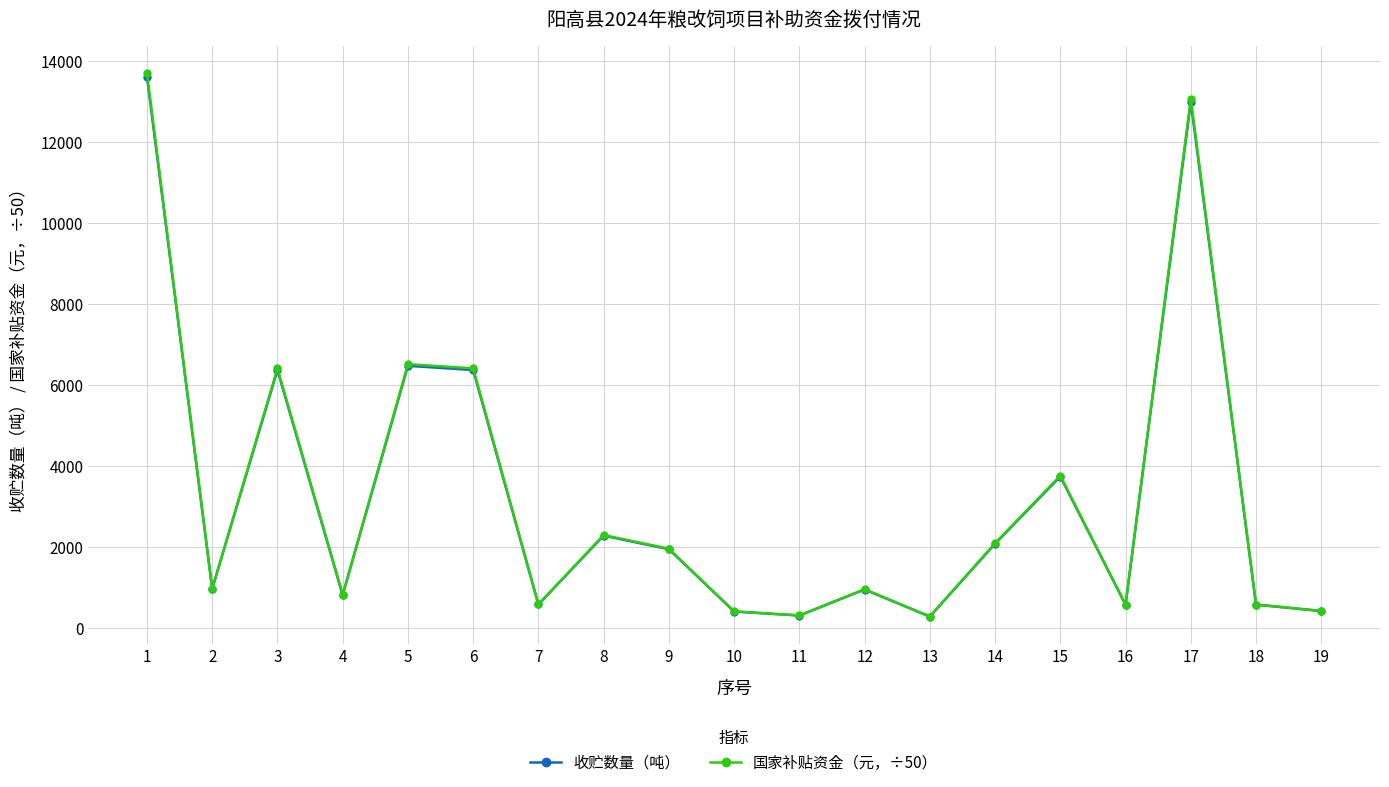

Which series has the largest range (max minus min)?

国家补贴资金（元，÷50）